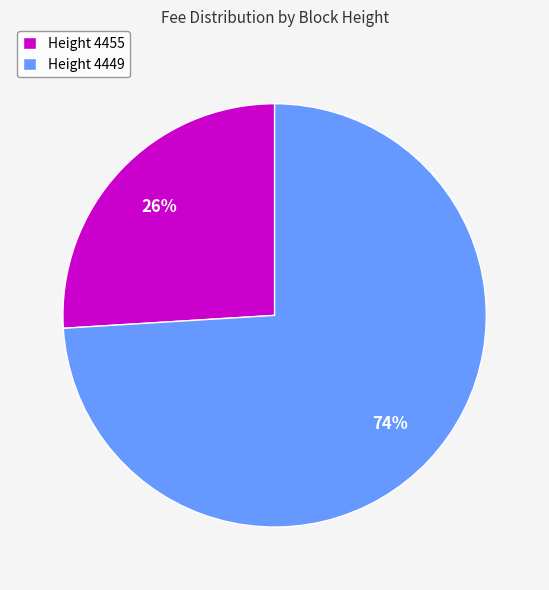

To the nearest percent, what is the average slice percentage?

50%